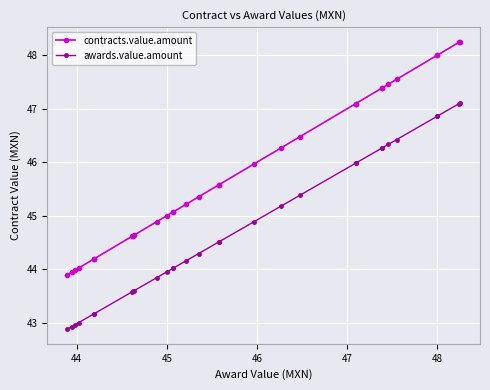

What is the minimum value for awards.value.amount?

42.9